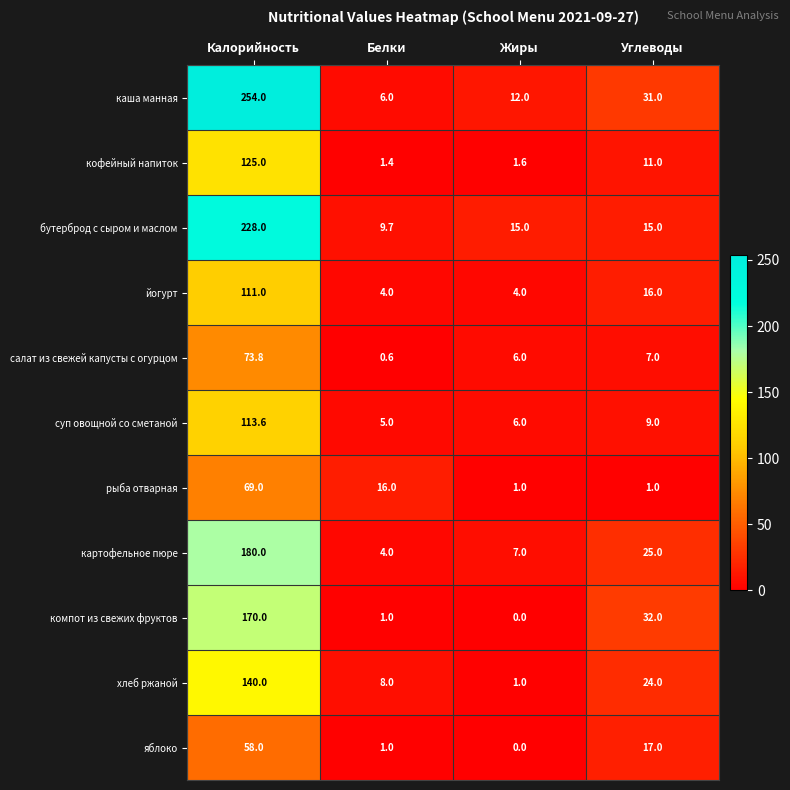

Between Калорийность and Углеводы, which series saw the biggest shift?

каша манная